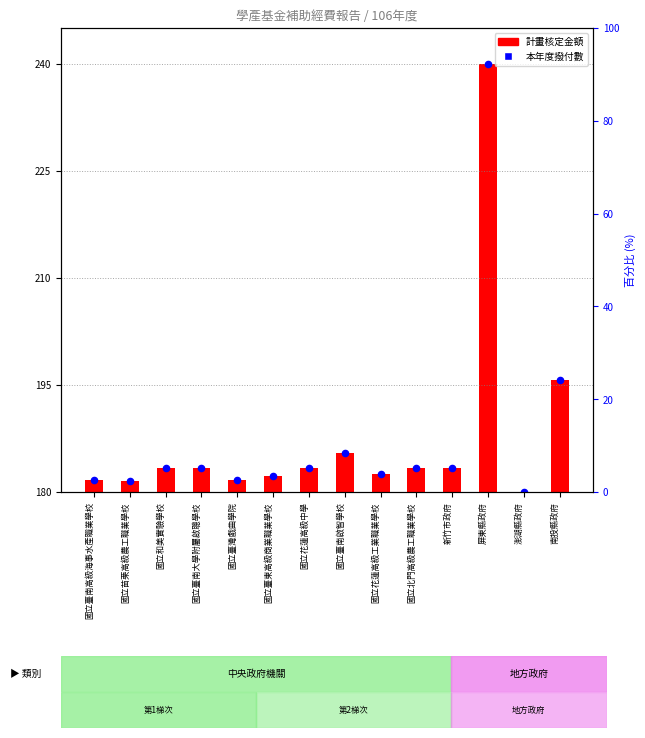

Approximately how many times larger is the value at 國立北門高級農工職業學校 compared to 國立花蓮高級工業職業學校?

1.0